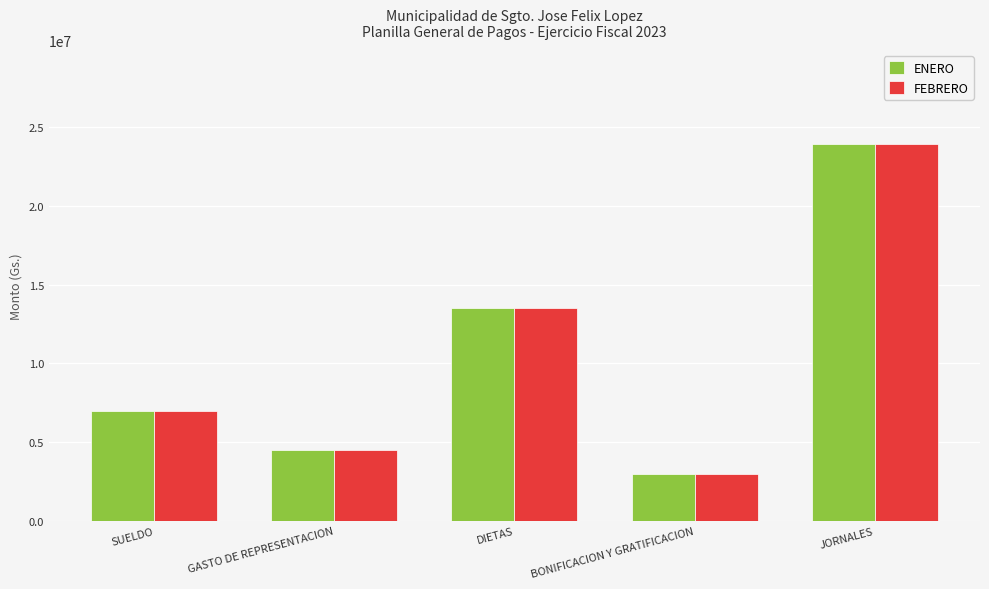

What is the lowest value of the ENERO series?

3000000